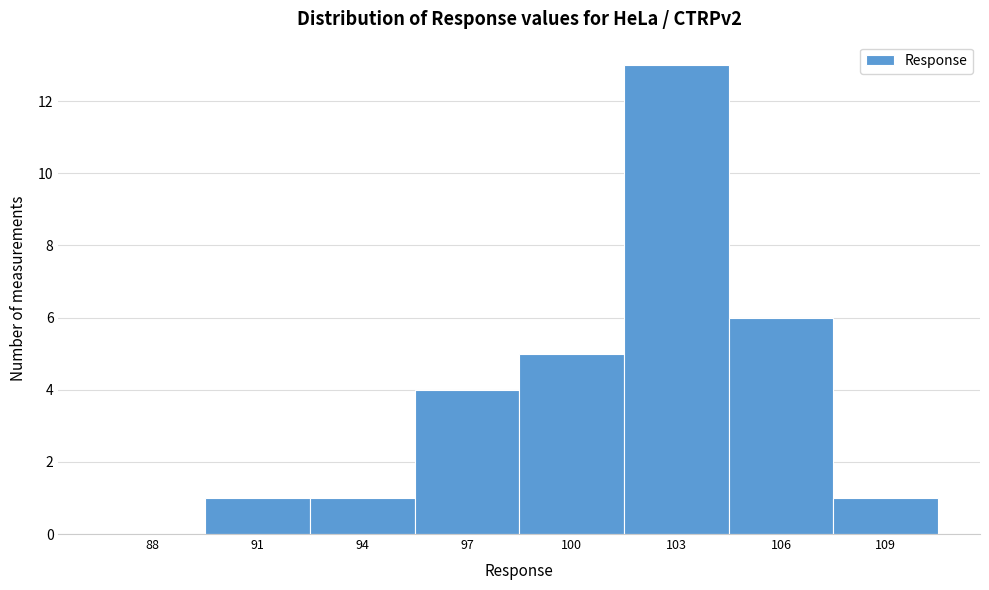

Reading right to left, list all the values displayed in this chart.

109=1	106=6	103=13	100=5	97=4	94=1	91=1	88=0